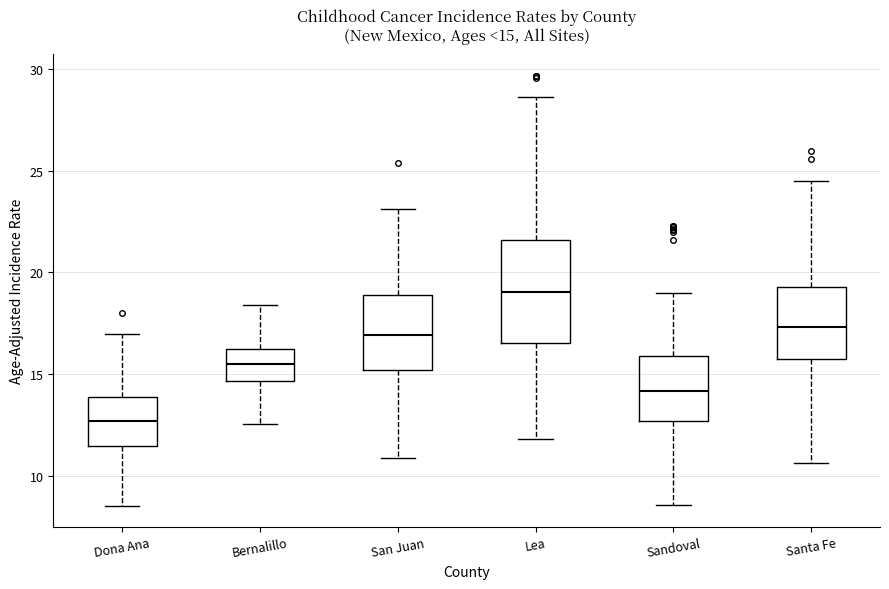

Which box has the highest median line?

Lea